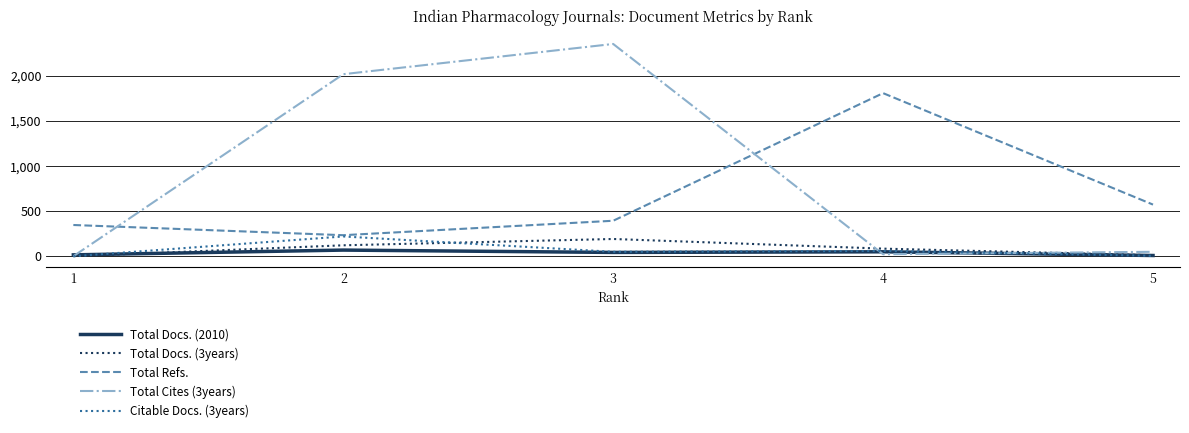

True or false: Total Docs. (3years) and Total Refs. cross at least once.

False